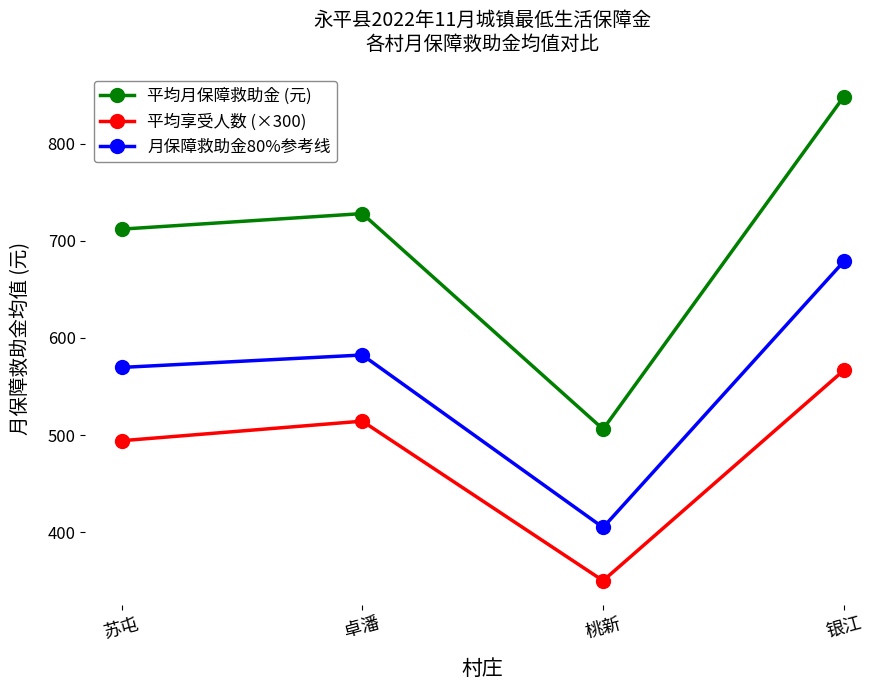

True or false: 平均月保障救助金 (元) has more than 2 interior local peaks.

False